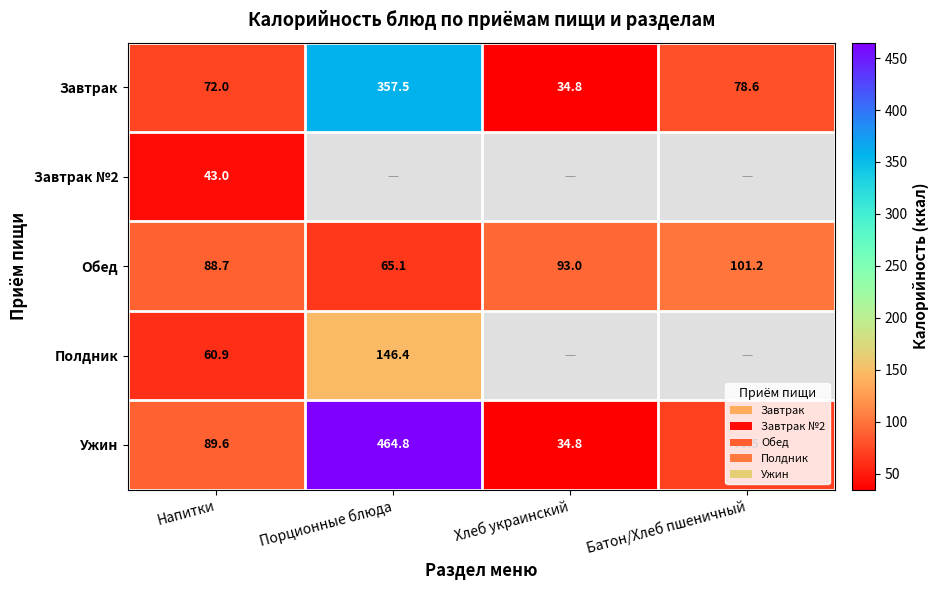

What is the difference between the second highest and second lowest values in the Ужин series?

19.1